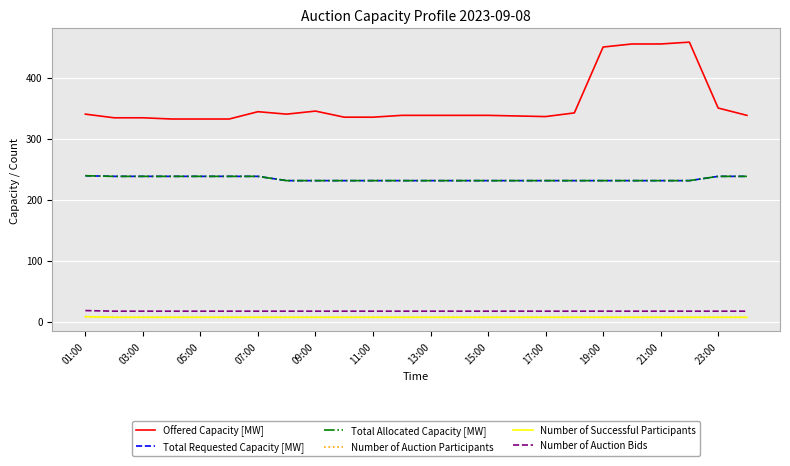

Count the Number of Successful Participants values in the range 7 to 8.

24